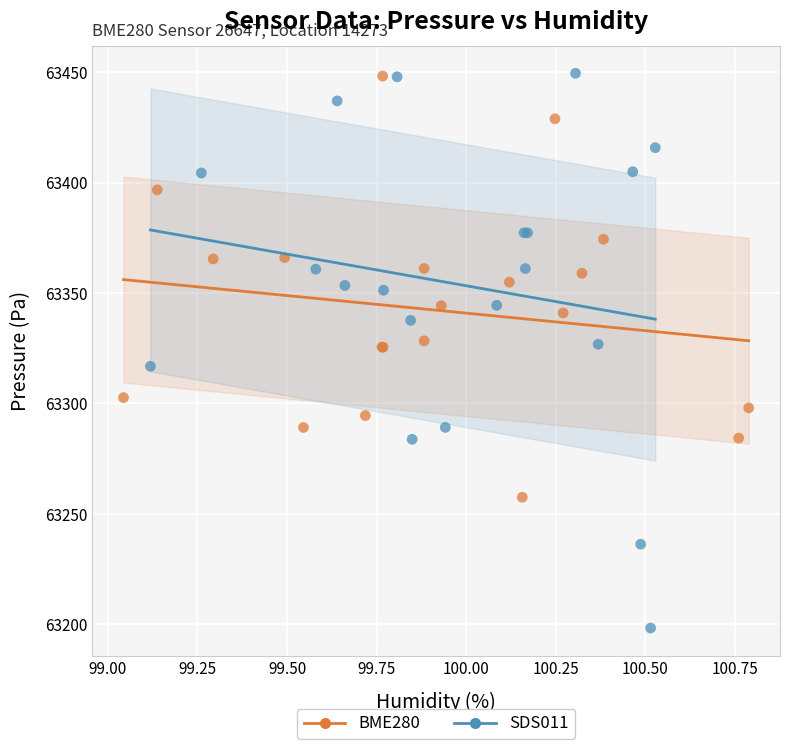

Which series has the widest spread of Y values?

SDS011